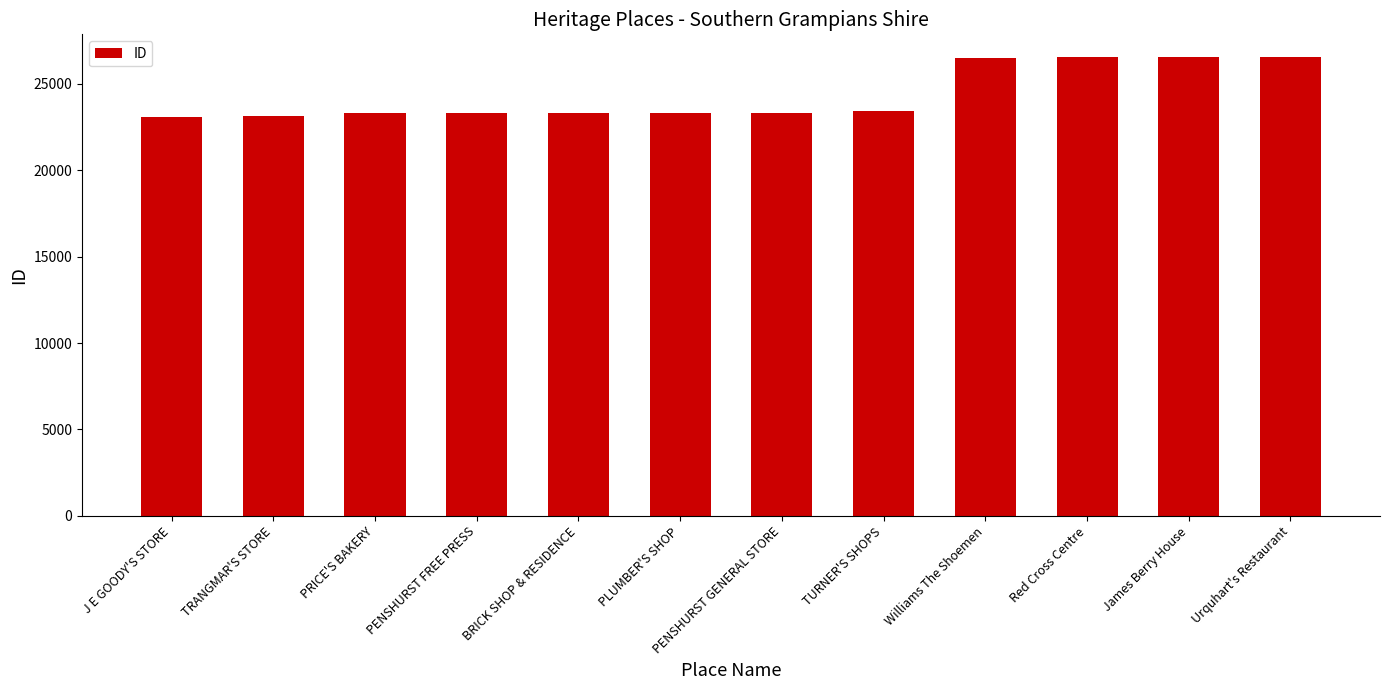

What is the label of the 12th bar from the left?

Urquhart's Restaurant